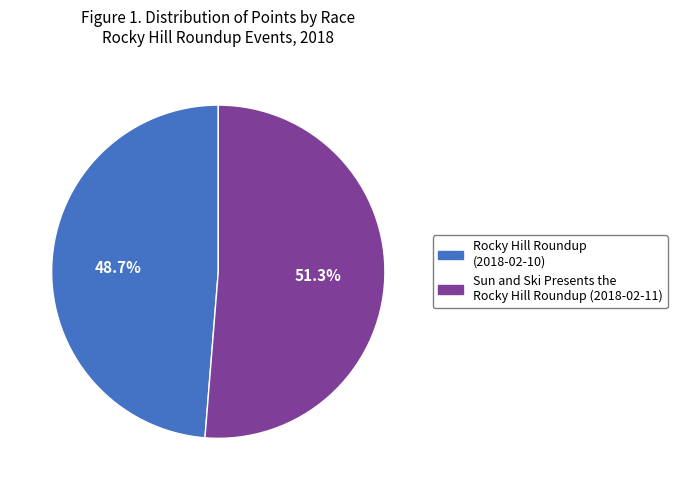

Does Rocky Hill Roundup account for over 50% of the chart?

No